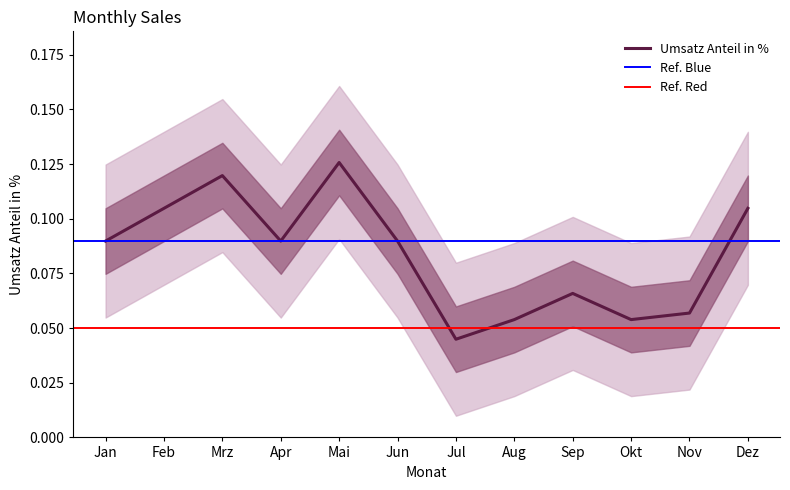

What is the label of the 10th point from the right?

Mrz